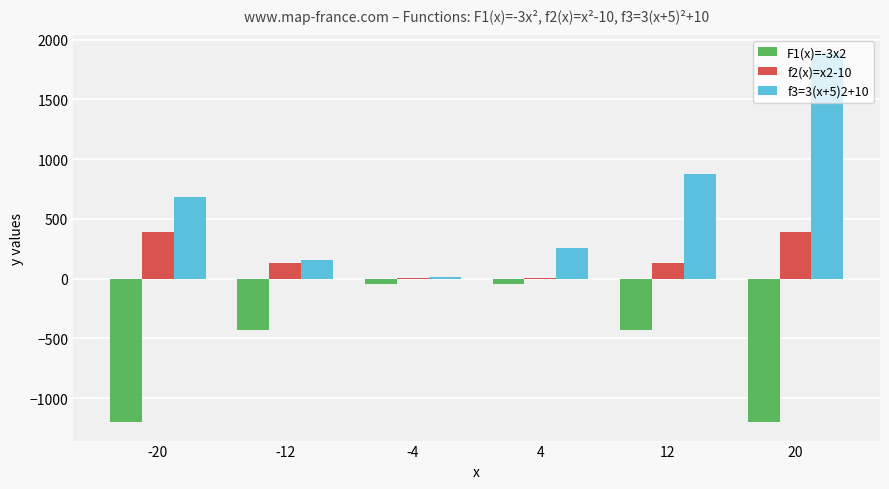

Which series has the largest total across all categories?

f3=3(x+5)2+10